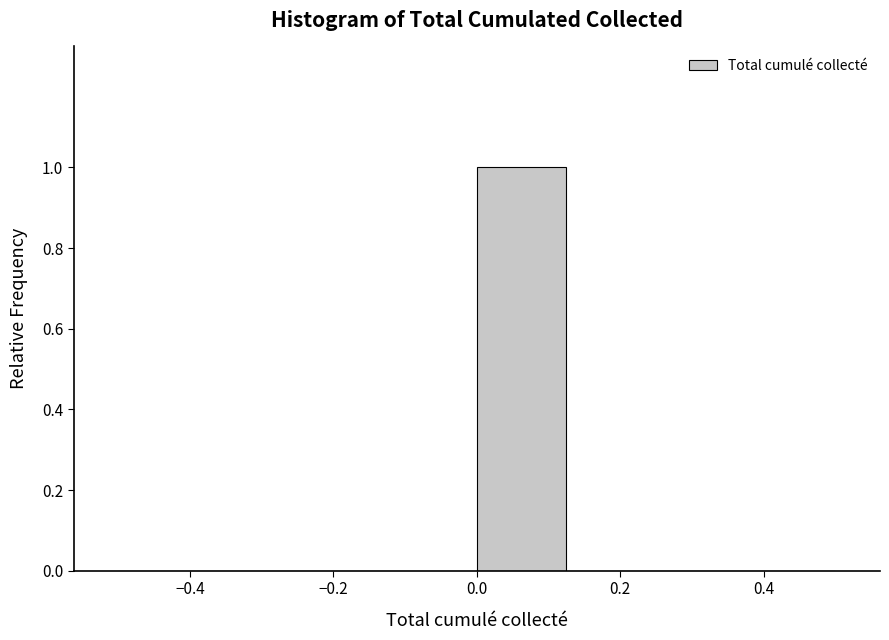

What is the height of the bar covering 0.000 to 0.125 on the x-axis? Neither the bar edges nor the heights are printed on the chart, so give them approximately, as read against the axes.

1